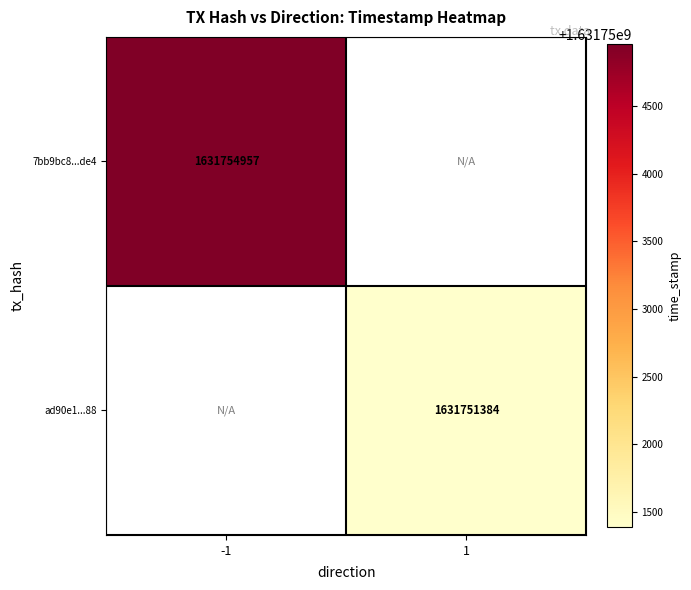

The 7bb9bc8...de4 series shows 1108913860 at -1. True or false?

False